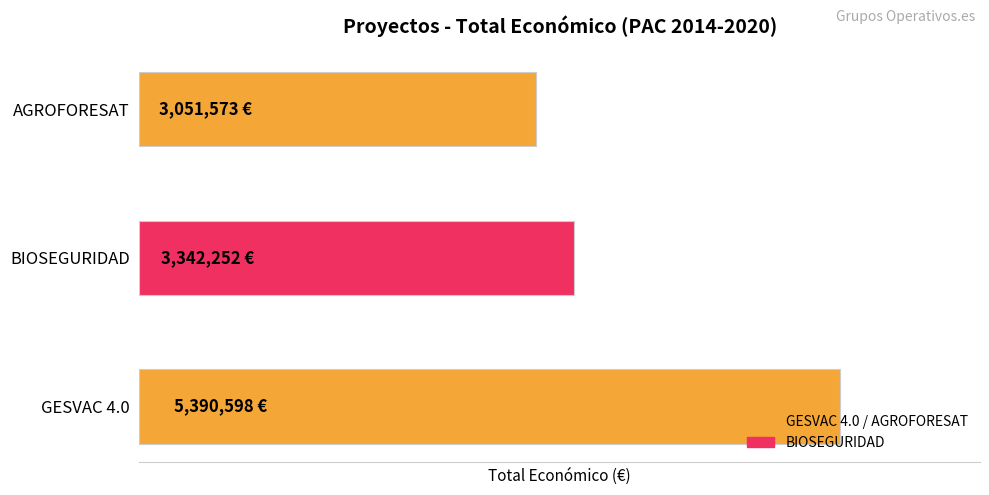

What is the difference between the maximum and minimum values?

2339025